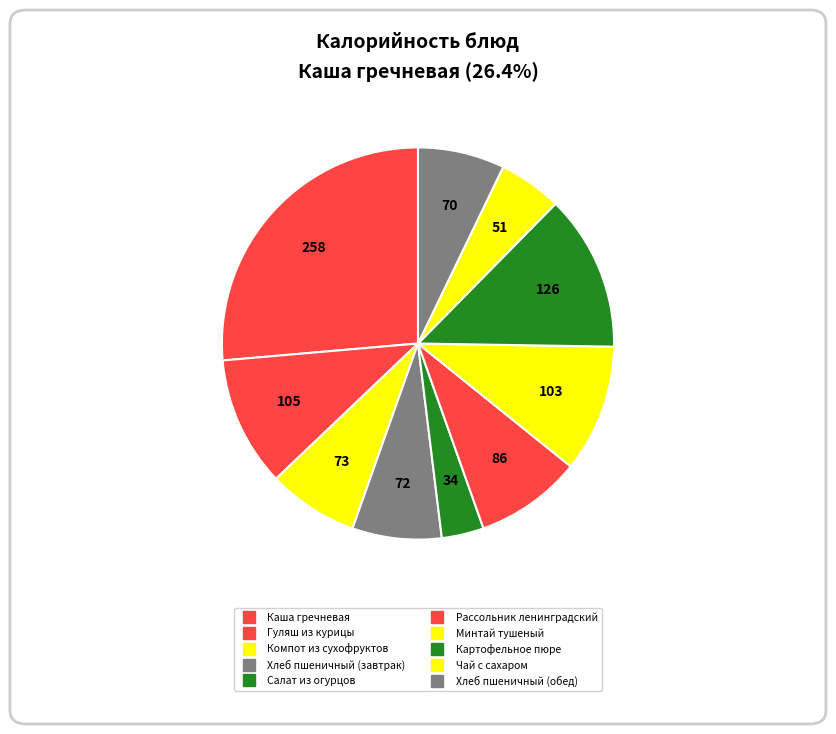

Which category has the smallest portion of the pie?

Салат из огурцов